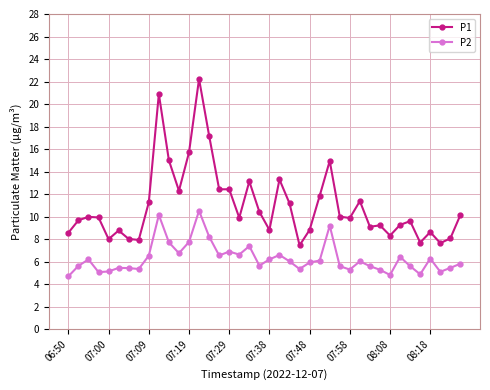

What is the maximum value for P2?

10.5